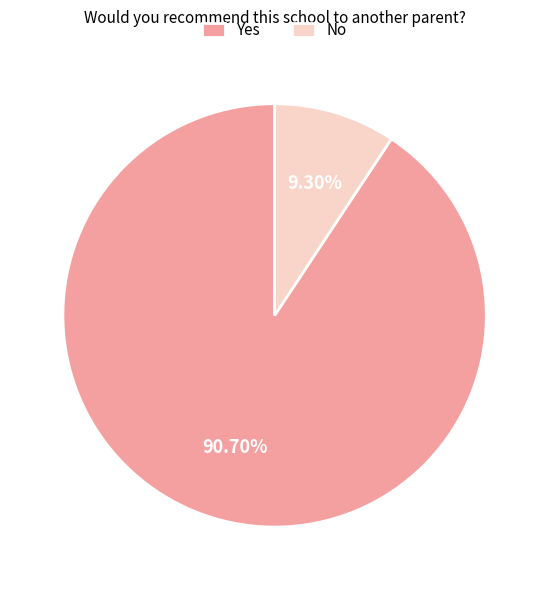

How many slices are in this pie chart?

2